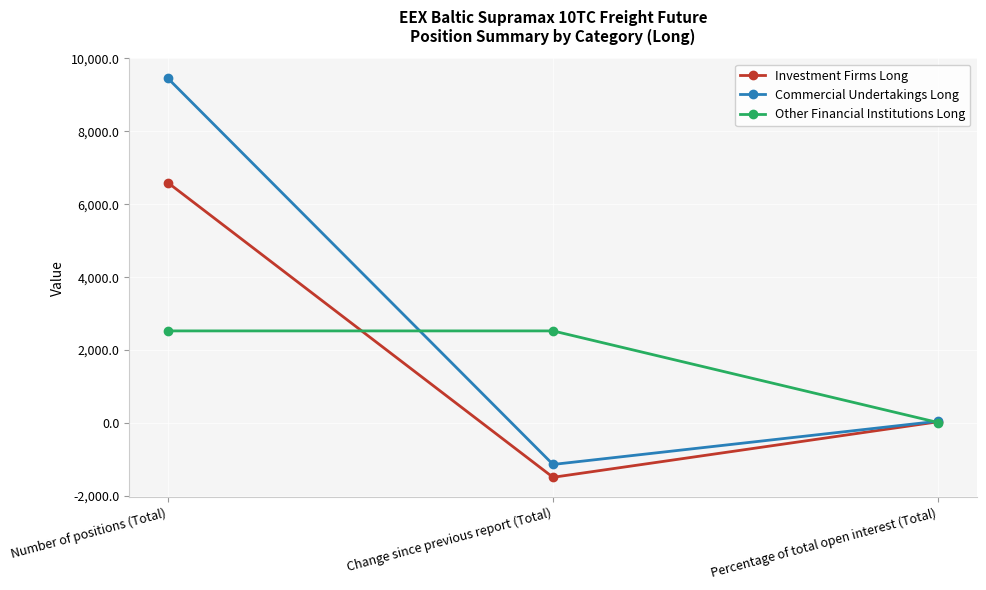

Is it true that Investment Firms Long equals -1487.6 at Change since previous report (Total)?

True